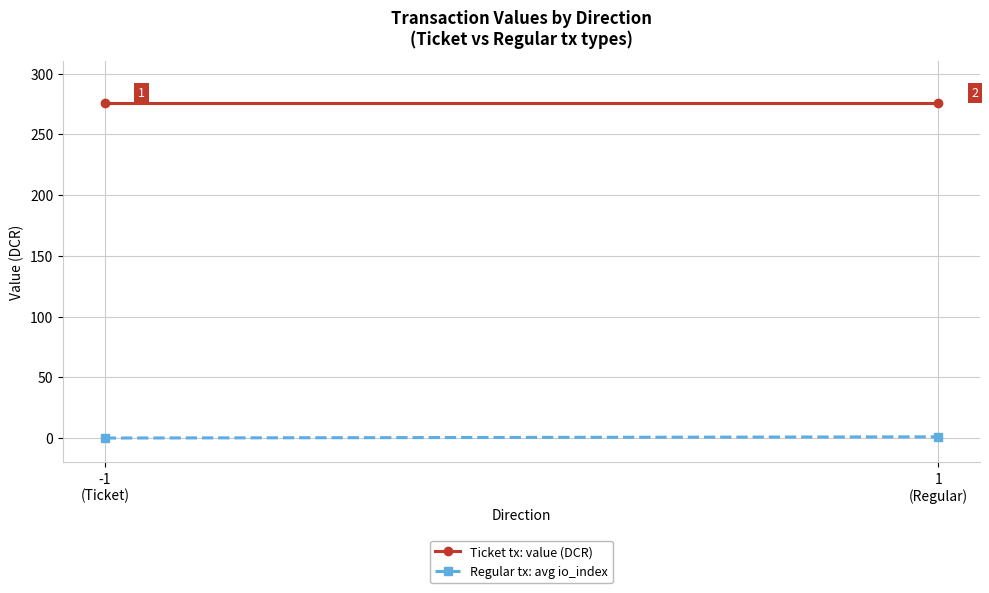

How many data points in Regular tx: avg io_index are less than 1?

1